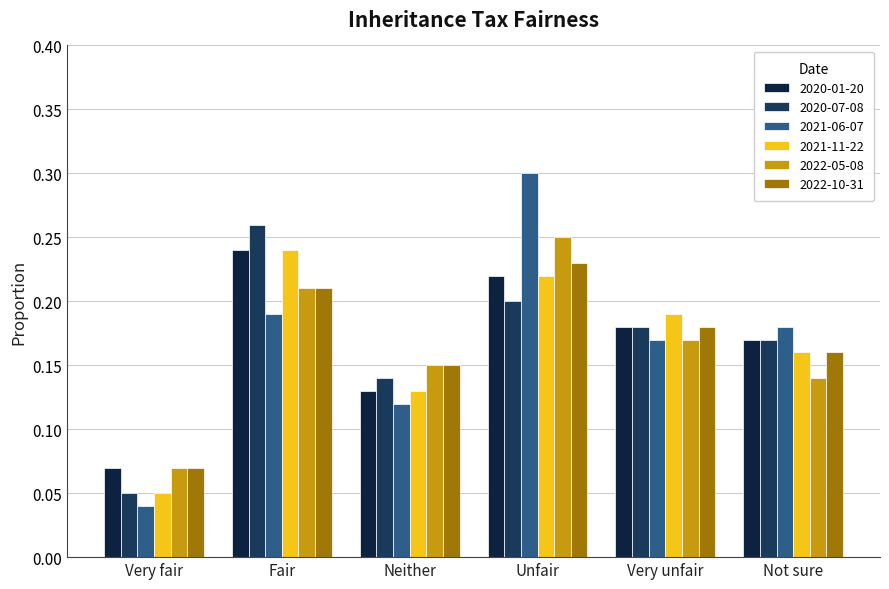

Which label corresponds to the smallest value in the chart?

Very fair